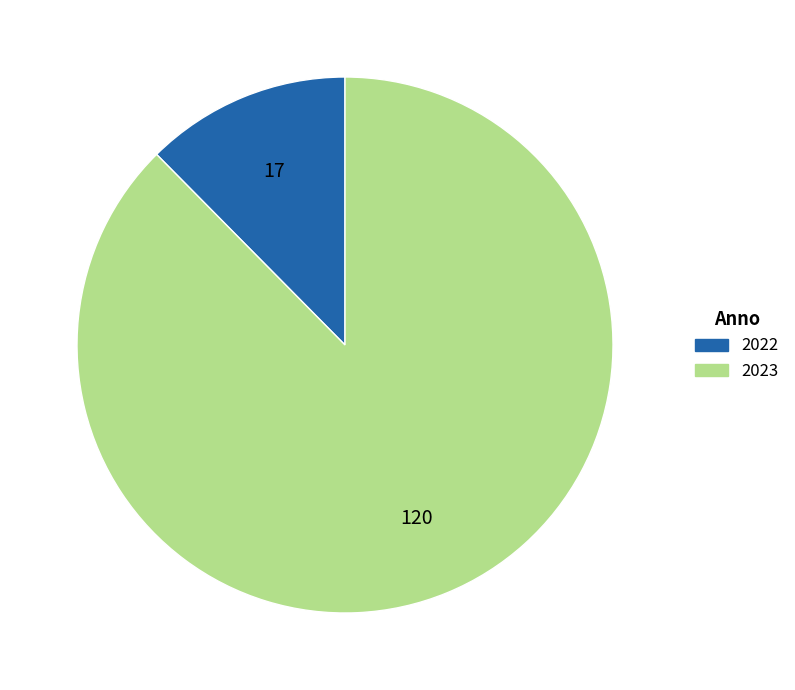

Approximately how many times larger is the value at 2023 compared to 2022?

7.1